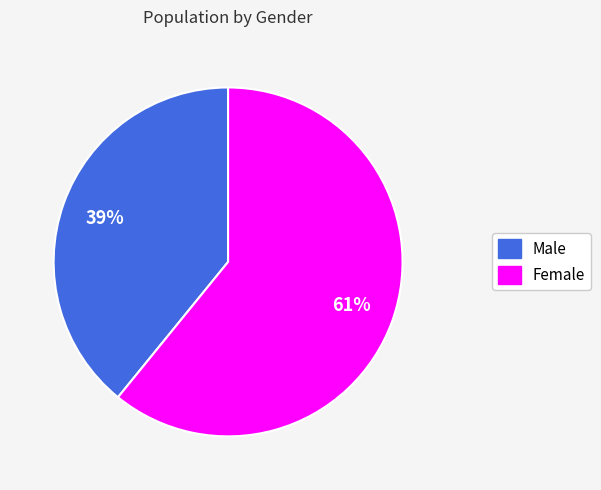

What is the ratio of the value at Male to the value at Female?

0.6